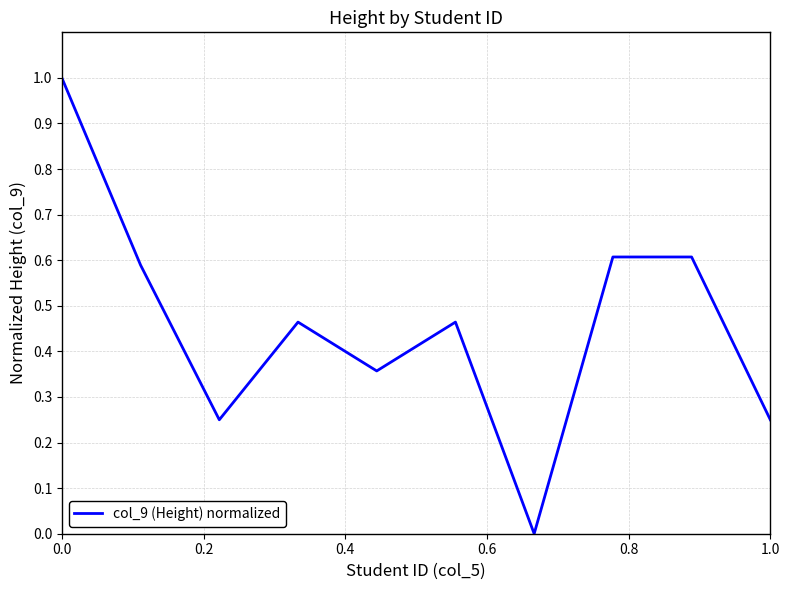

What is the maximum value shown in the chart?

1.0